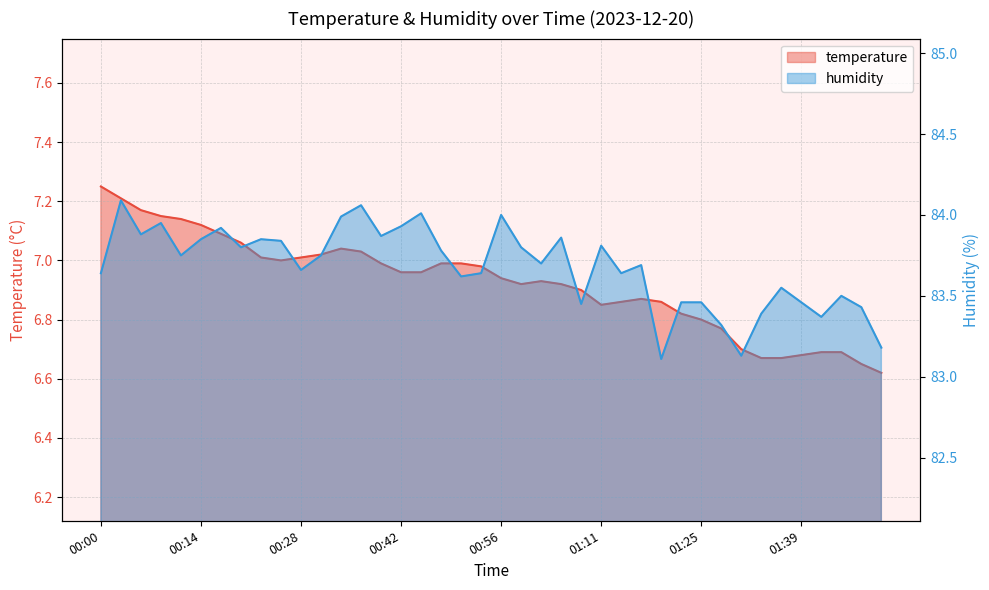

What is the greatest value displayed?

84.1